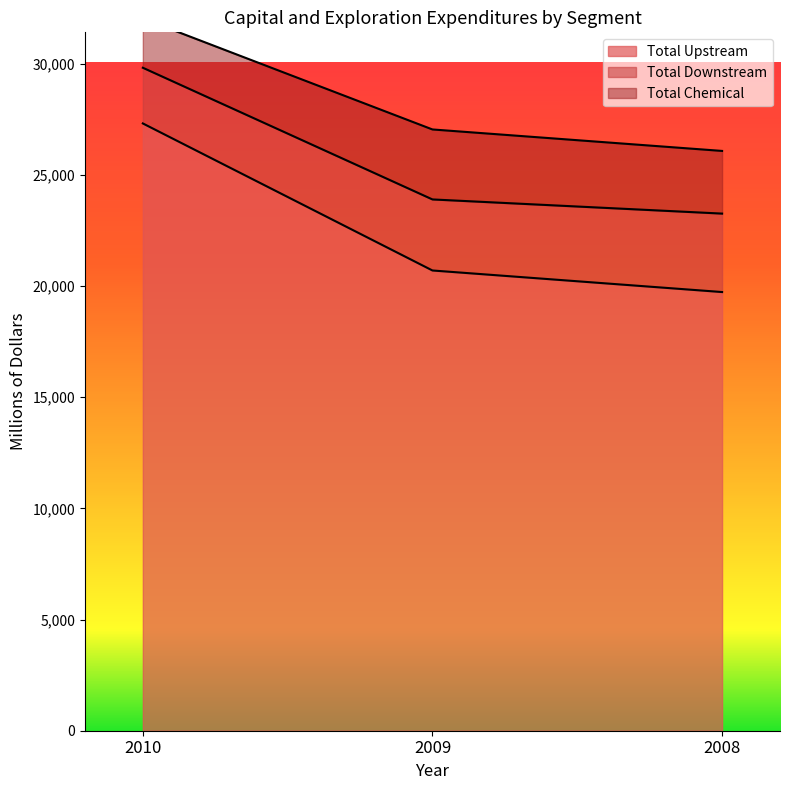

True or false: Total Upstream has a value of 20704 at 2009.

True